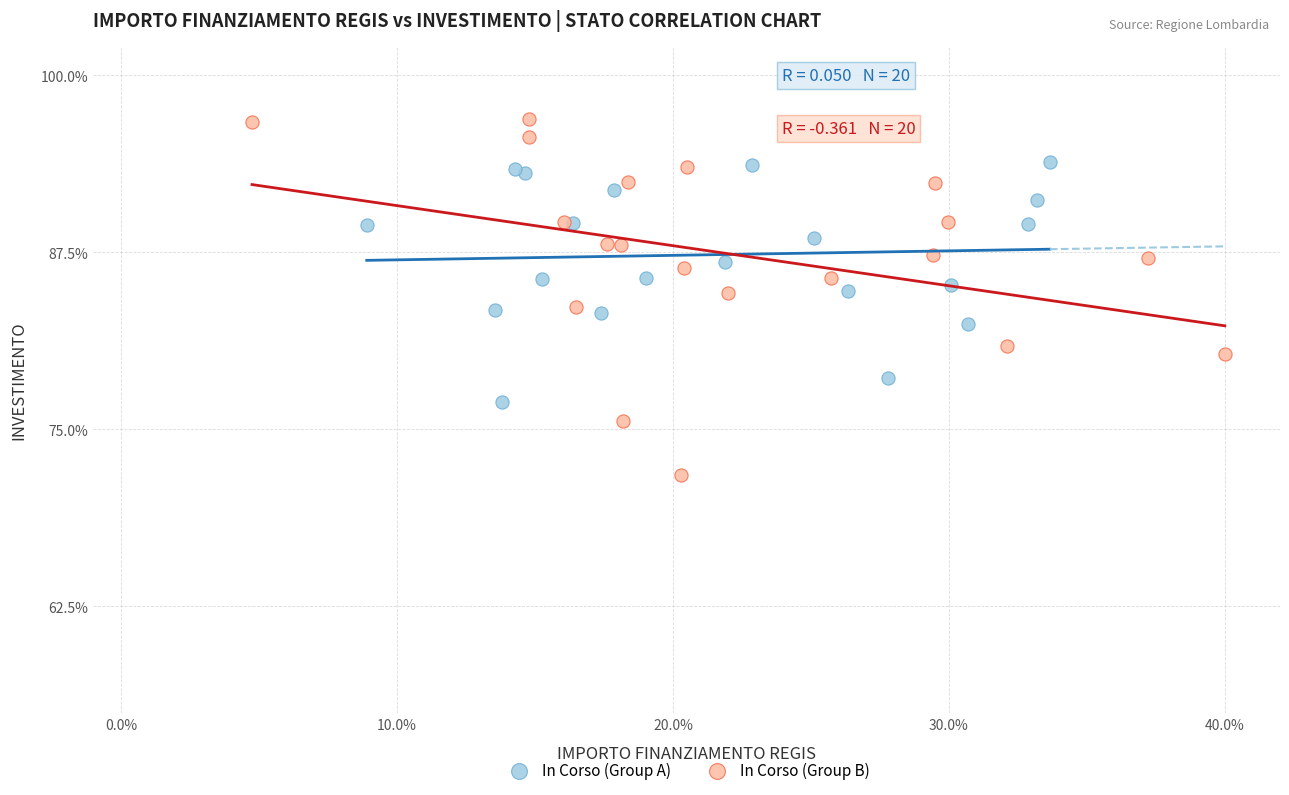

Which series reaches the maximum Y coordinate?

In Corso (Group B)